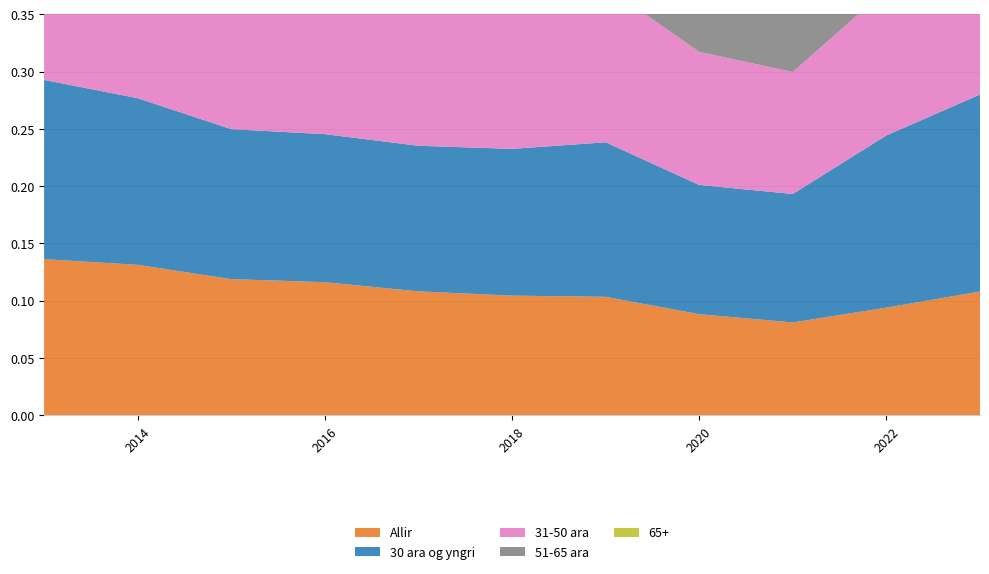

Reading left to right, extract all data points from this chart.

Allir: 2013=0.1	2014=0.1	2015=0.1	2016=0.1	2017=0.1	2018=0.1	2019=0.1	2020=0.1	2021=0.1	2022=0.1	2023=0.1
30 ara og yngri: 2013=0.2	2014=0.1	2015=0.1	2016=0.1	2017=0.1	2018=0.1	2019=0.1	2020=0.1	2021=0.1	2022=0.2	2023=0.2
31-50 ara: 2013=0.2	2014=0.2	2015=0.2	2016=0.1	2017=0.1	2018=0.1	2019=0.1	2020=0.1	2021=0.1	2022=0.1	2023=0.1
51-65 ara: 2013=0.1	2014=0.1	2015=0.1	2016=0.1	2017=0.1	2018=0.1	2019=0.1	2020=0.1	2021=0.1	2022=0.1	2023=0.1
65+: 2013=0.0	2014=0.0	2015=0.0	2016=0.0	2017=0.0	2018=0.0	2019=0.0	2020=0.0	2021=0.0	2022=0.0	2023=0.0